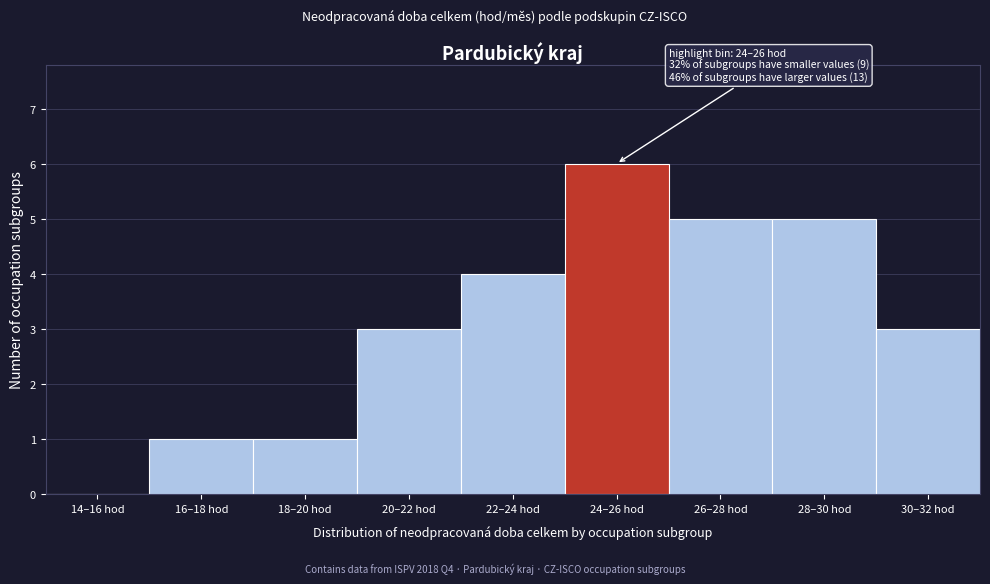

Reading left to right, extract all data points from this chart.

14–16 hod=0	16–18 hod=1	18–20 hod=1	20–22 hod=3	22–24 hod=4	24–26 hod=6	26–28 hod=5	28–30 hod=5	30–32 hod=3